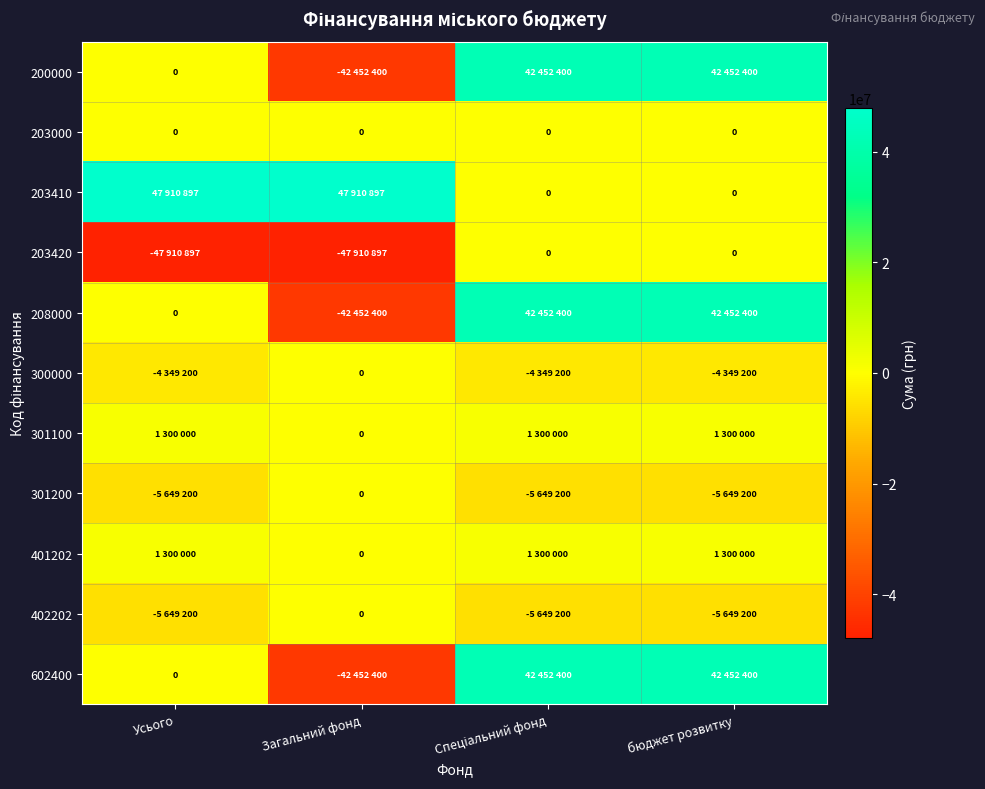

The 402202 series shows -9359685 at бюджет розвитку. True or false?

False